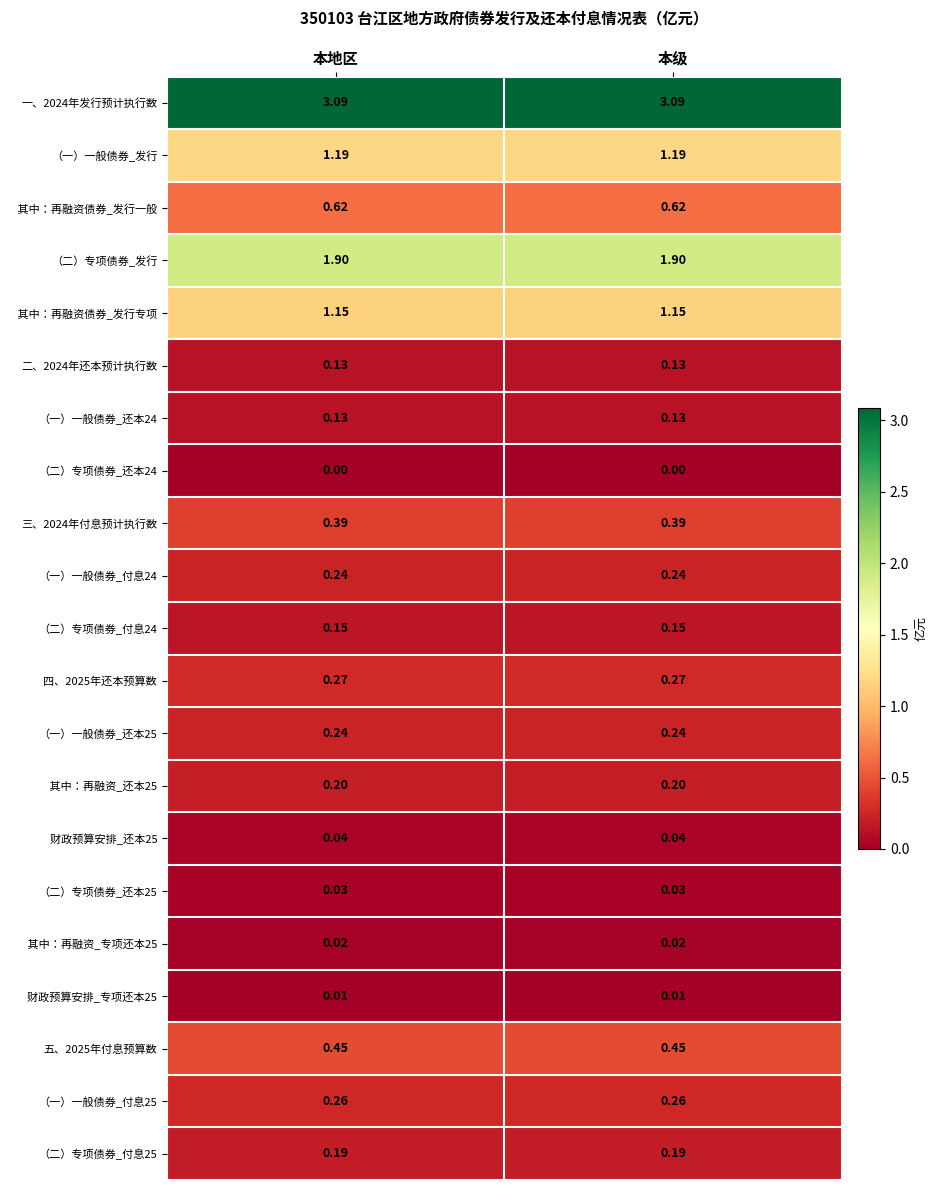

Is the value of （一）一般债券_还本24 at 本地区 greater than the value of （二）专项债券_付息25 at 本地区?

No